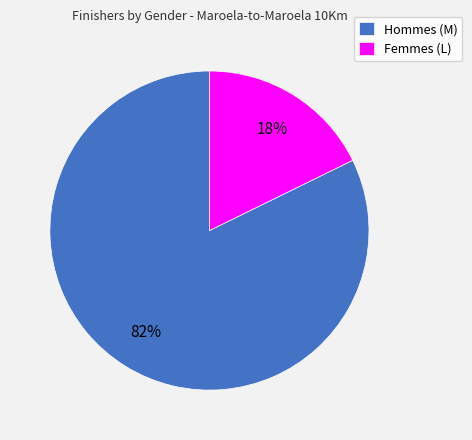

To the nearest percent, what is the average slice percentage?

50%